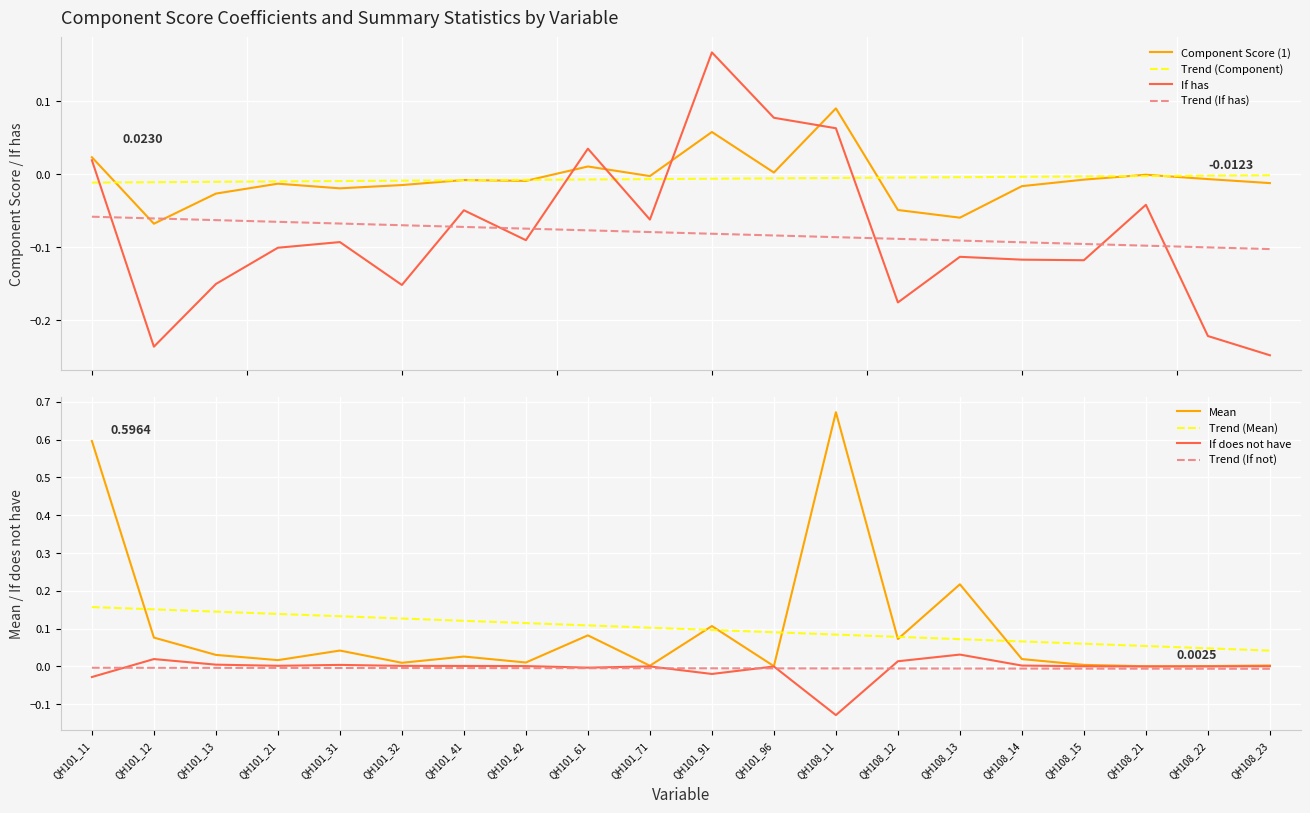

Reading left to right, list all the values displayed in this chart.

Component Score (1): QH101_11=0.0	QH101_12=-0.1	QH101_13=-0.0	QH101_21=-0.0	QH101_31=-0.0	QH101_32=-0.0	QH101_41=-0.0	QH101_42=-0.0	QH101_61=0.0	QH101_71=-0.0	QH101_91=0.1	QH101_96=0.0	QH108_11=0.1	QH108_12=-0.0	QH108_13=-0.1	QH108_14=-0.0	QH108_15=-0.0	QH108_21=-0.0	QH108_22=-0.0	QH108_23=-0.0
If has: QH101_11=0.0	QH101_12=-0.2	QH101_13=-0.2	QH101_21=-0.1	QH101_31=-0.1	QH101_32=-0.2	QH101_41=-0.0	QH101_42=-0.1	QH101_61=0.0	QH101_71=-0.1	QH101_91=0.2	QH101_96=0.1	QH108_11=0.1	QH108_12=-0.2	QH108_13=-0.1	QH108_14=-0.1	QH108_15=-0.1	QH108_21=-0.0	QH108_22=-0.2	QH108_23=-0.2
If does not have: QH101_11=-0.0	QH101_12=0.0	QH101_13=0.0	QH101_21=0.0	QH101_31=0.0	QH101_32=0.0	QH101_41=0.0	QH101_42=0.0	QH101_61=-0.0	QH101_71=0.0	QH101_91=-0.0	QH101_96=-0.0	QH108_11=-0.1	QH108_12=0.0	QH108_13=0.0	QH108_14=0.0	QH108_15=0.0	QH108_21=0.0	QH108_22=0.0	QH108_23=0.0
Mean: QH101_11=0.6	QH101_12=0.1	QH101_13=0.0	QH101_21=0.0	QH101_31=0.0	QH101_32=0.0	QH101_41=0.0	QH101_42=0.0	QH101_61=0.1	QH101_71=0.0	QH101_91=0.1	QH101_96=0.0	QH108_11=0.7	QH108_12=0.1	QH108_13=0.2	QH108_14=0.0	QH108_15=0.0	QH108_21=0.0	QH108_22=0.0	QH108_23=0.0